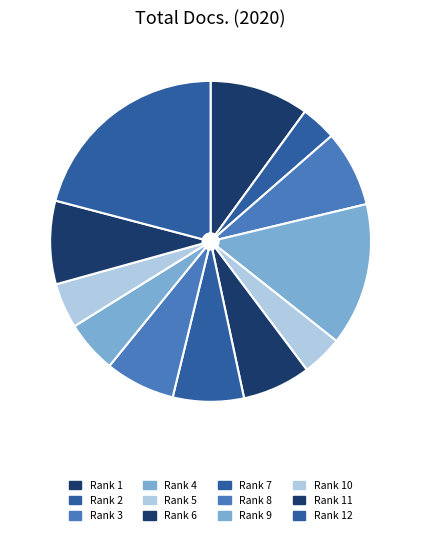

Which slice is the smallest?

Rank 2